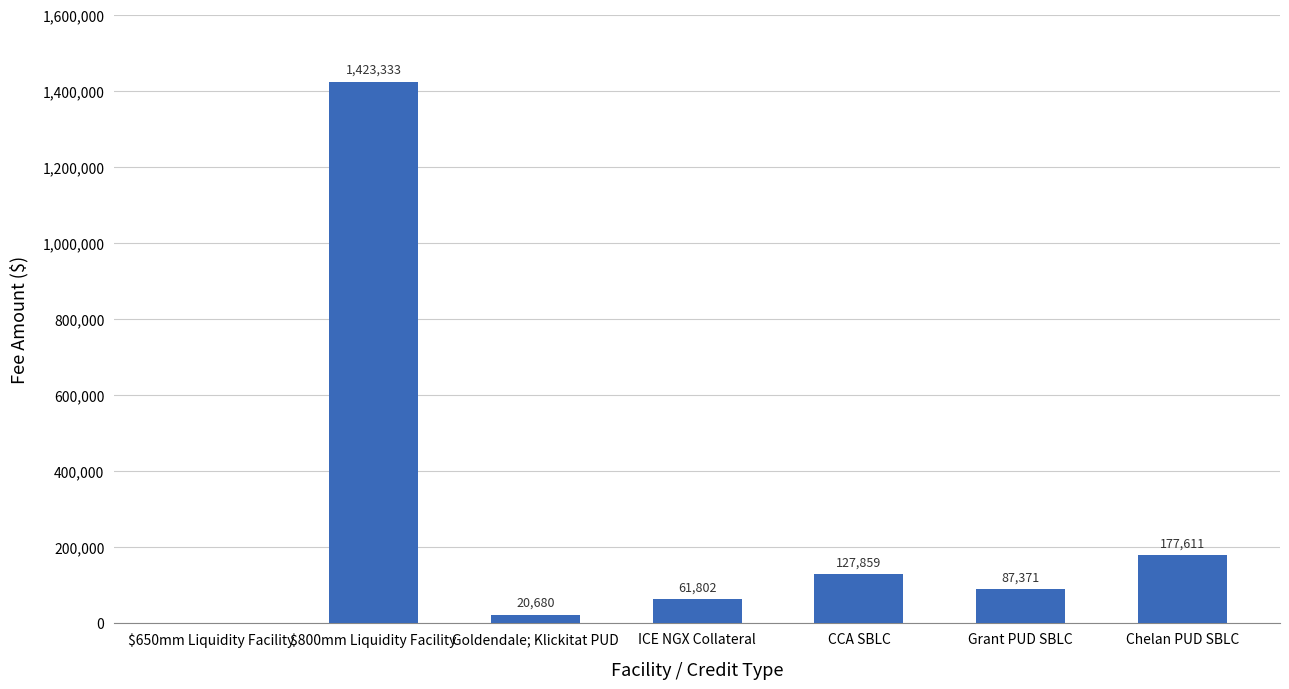

What is the sum of the values at Goldendale; Klickitat PUD and ICE NGX Collateral?

82482.0